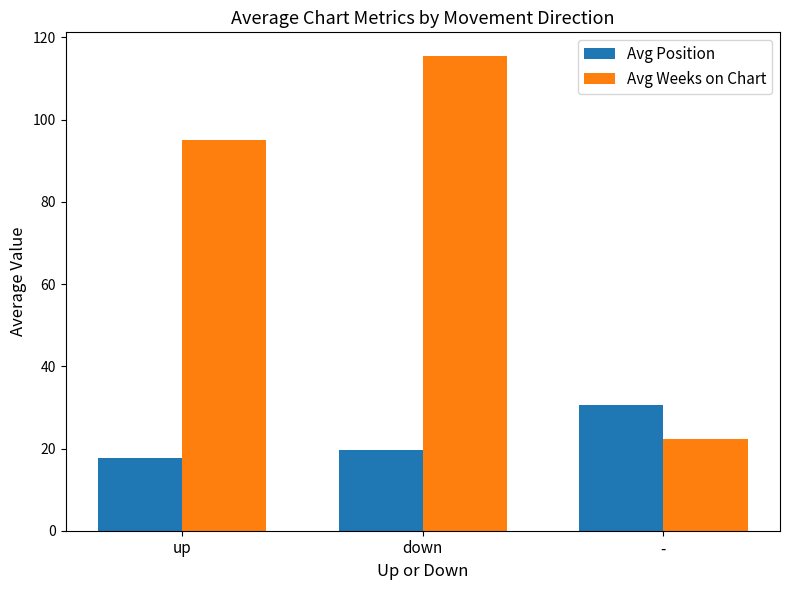

Are the bars grouped side by side (vs. stacked)?

Yes